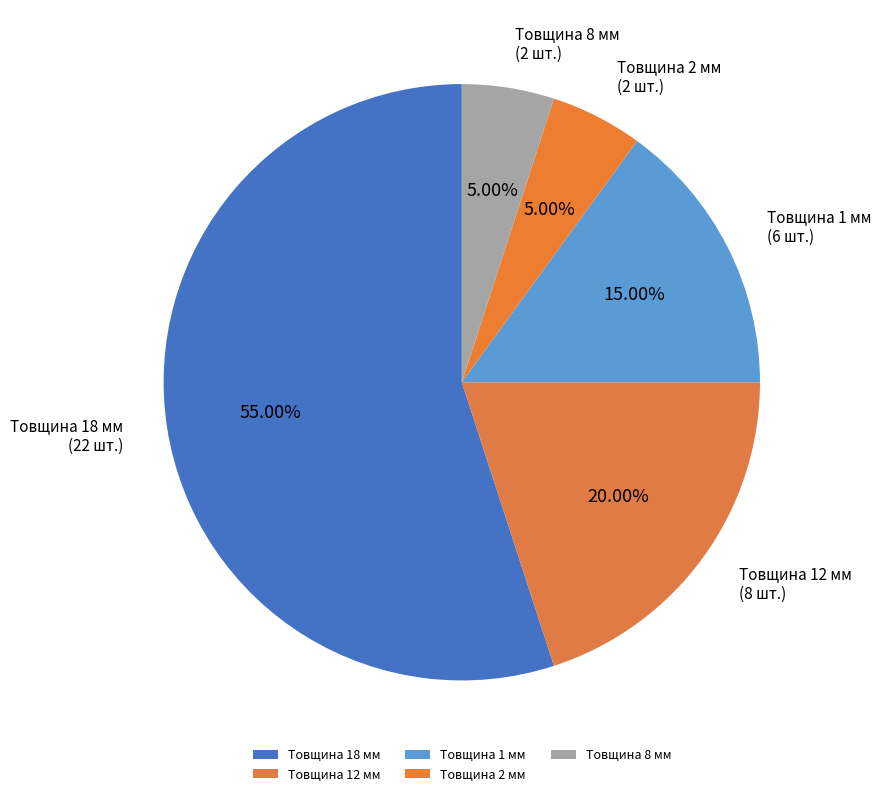

Is the sum of Товщина 1 мм and Товщина 12 мм greater than half?

No